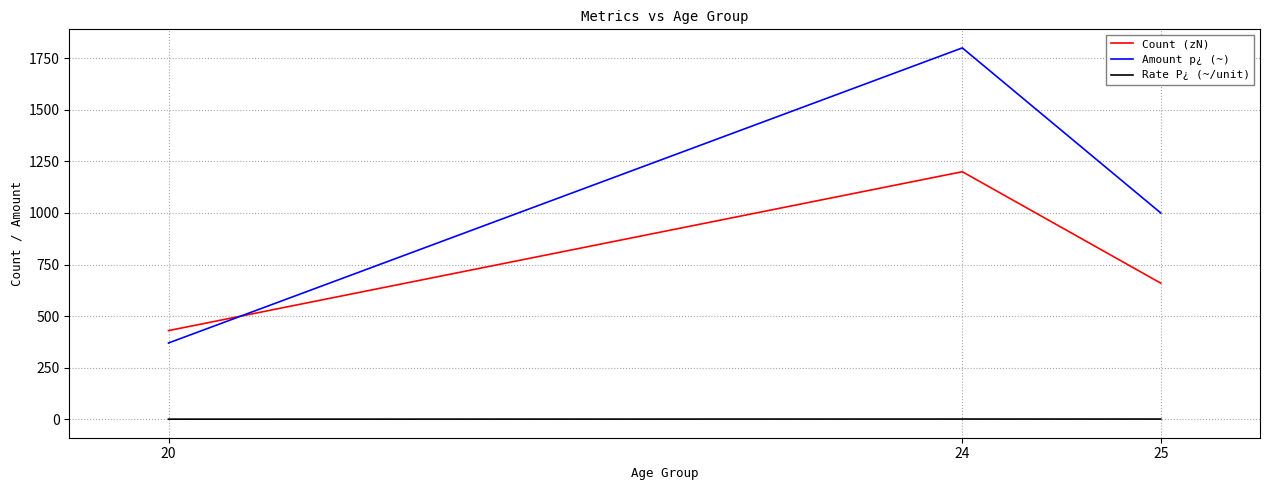

What is the greatest value displayed?

1800.0